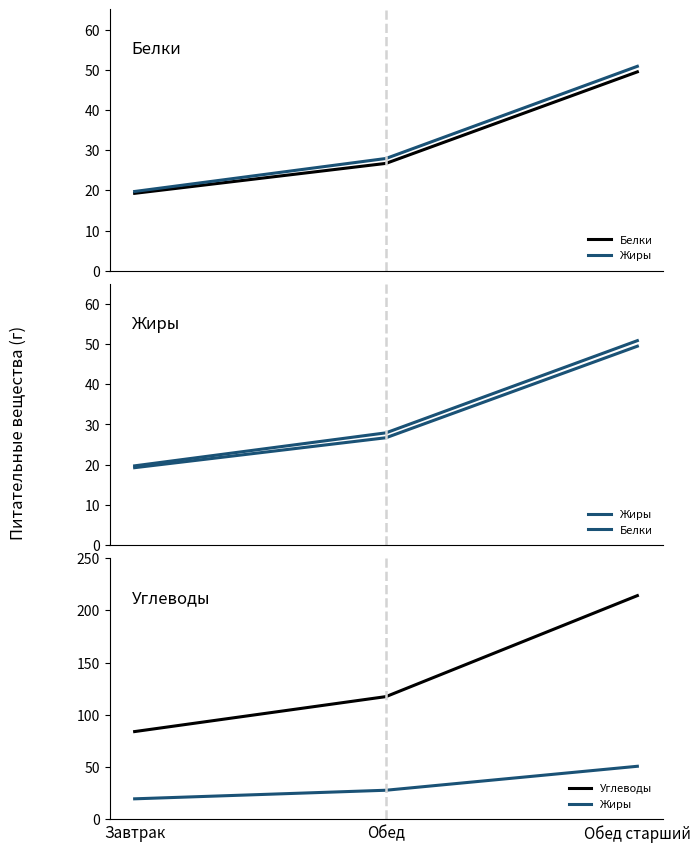

Is this an area chart (filled region under the line)?

No